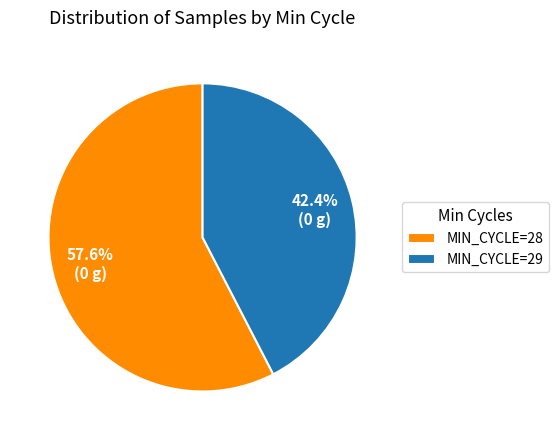

Is there any slice that represents more than half of the pie?

Yes